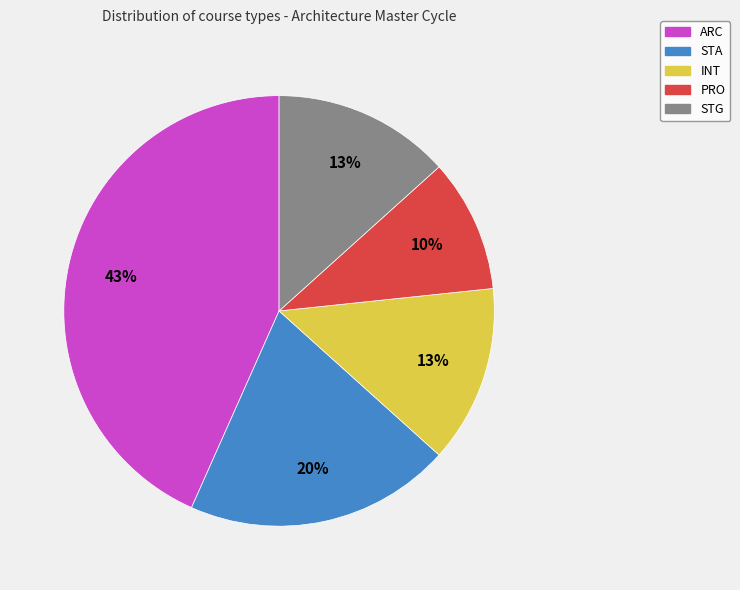

What is the smallest slice in the pie chart?

PRO